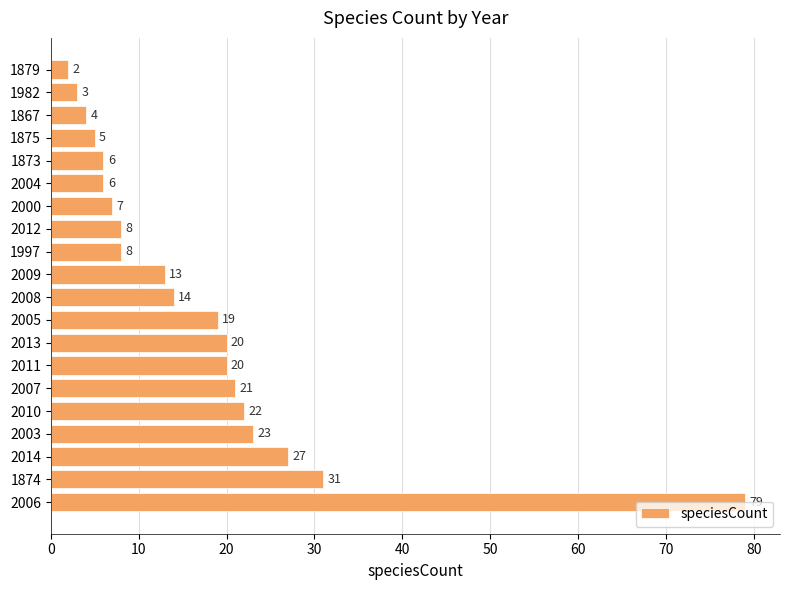

Count the number of categories in the chart.

20